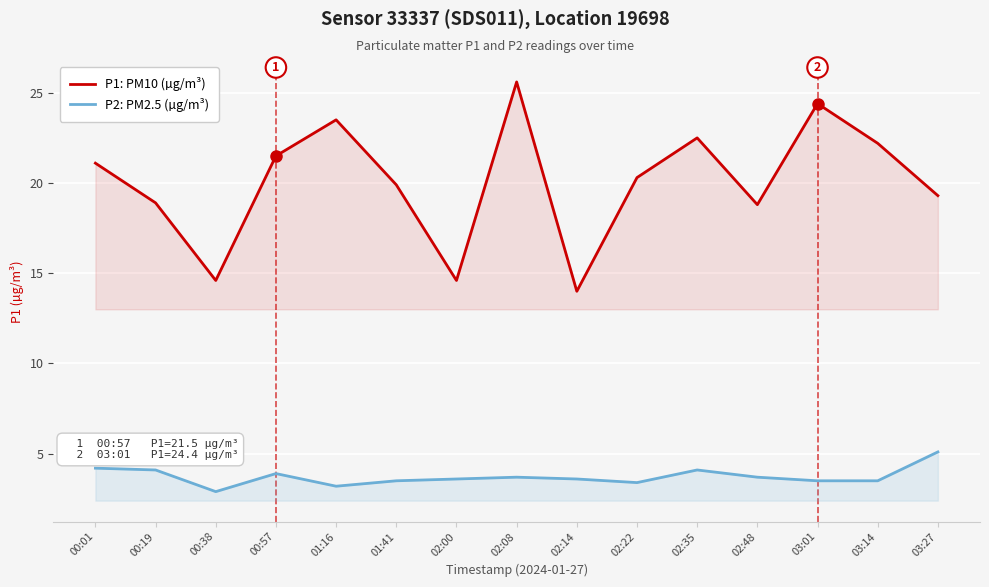

What is the label of the 8th point from the left?

02:08